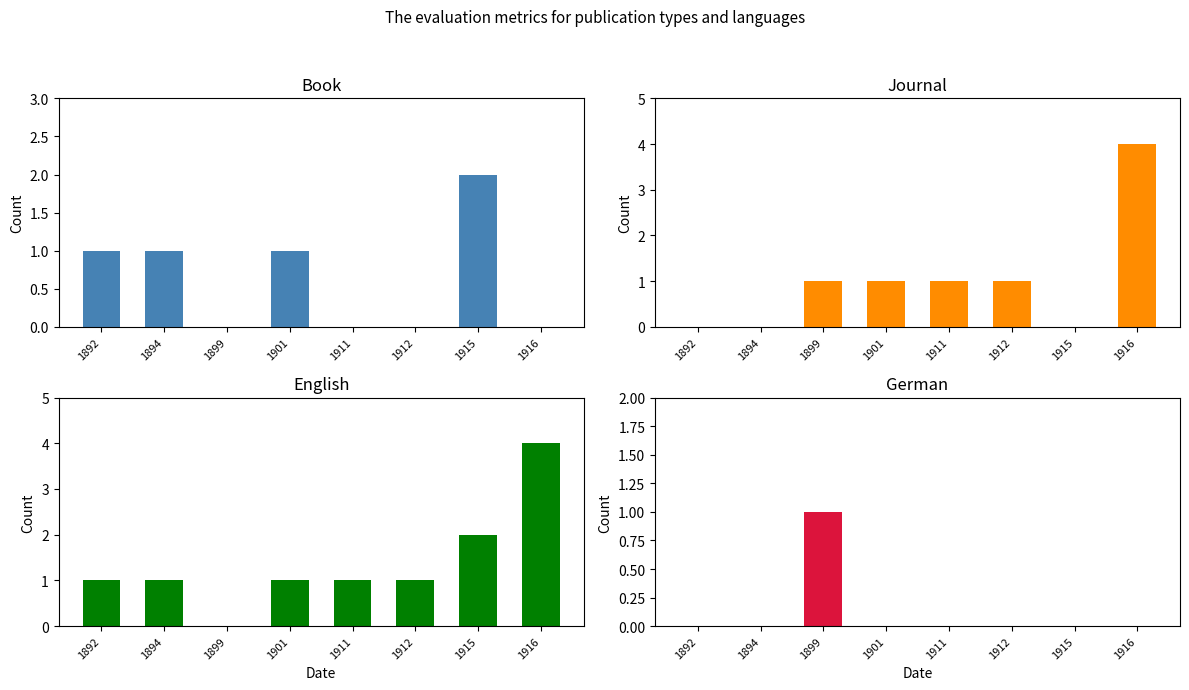

At 1899, list the series in order from largest to smallest.

Journal, German, Book, English